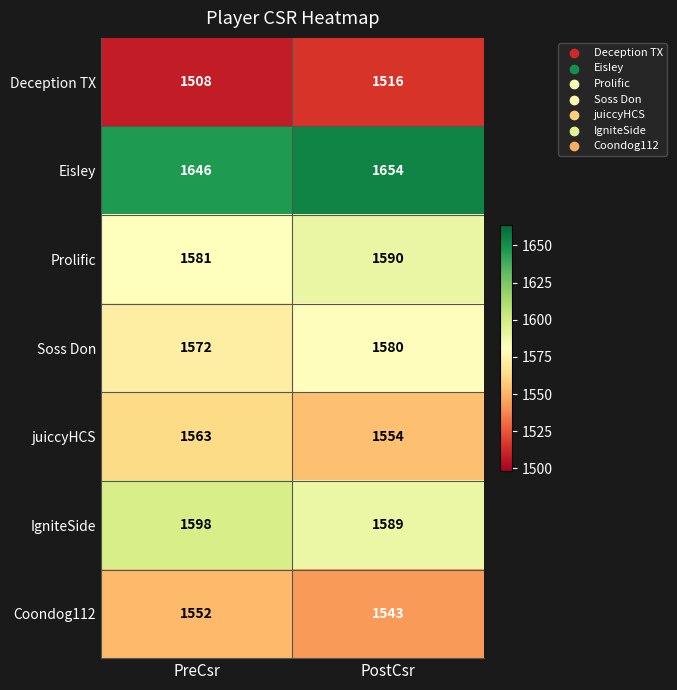

At how many categories does at least one series exceed 1527?

2